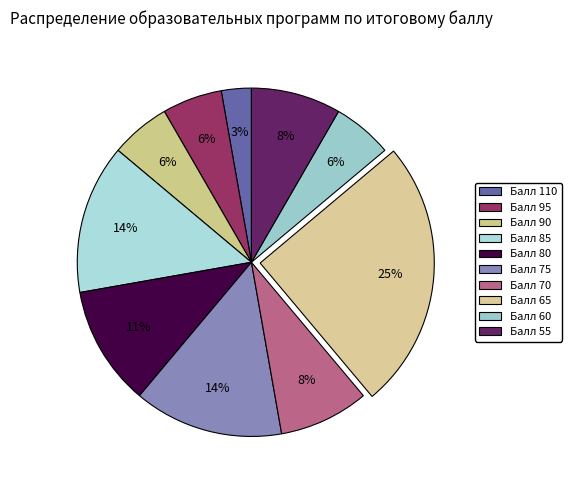

Is there a majority slice in this chart?

No